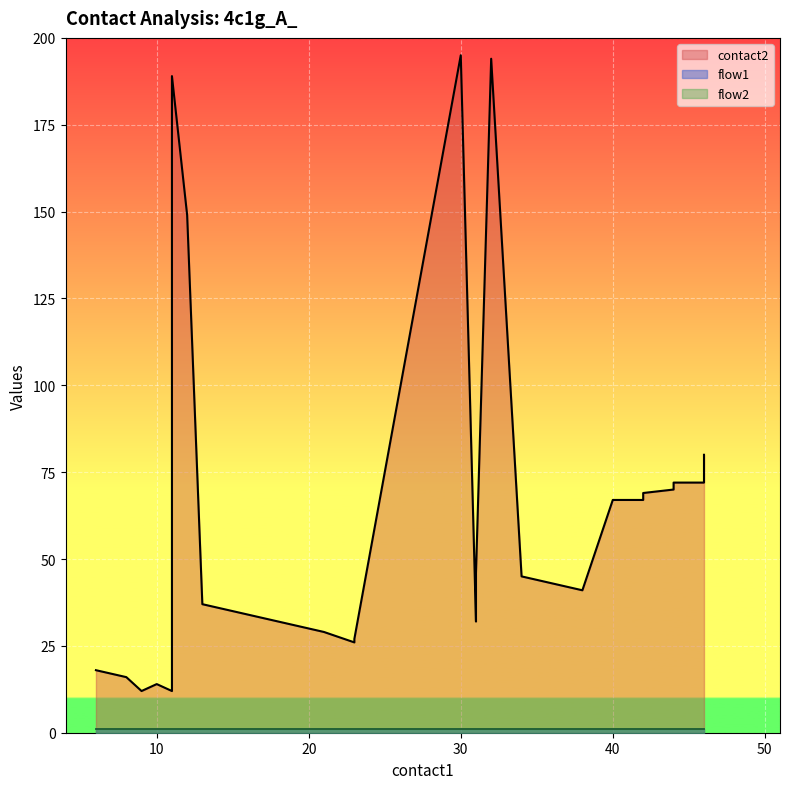

Reading left to right, extract all data points from this chart.

contact2: 18	16	12	14	12	14	189	149	37	35	33	31	29	26	27	195	32	46	194	45	43	41	67	67	69	70	72	72	74	80
flow1: 1	1	1	1	1	1	1	1	1	1	1	1	1	1	1	1	1	1	1	1	1	1	1	1	1	1	1	1	1	1
flow2: 1	1	1	1	1	1	1	1	1	1	1	1	1	1	1	1	1	1	1	1	1	1	1	1	1	1	1	1	1	1